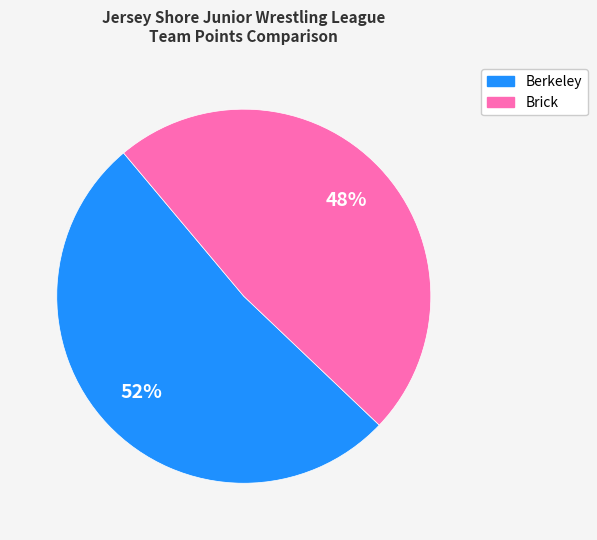

True or false: Berkeley accounts for 52% of the total.

True